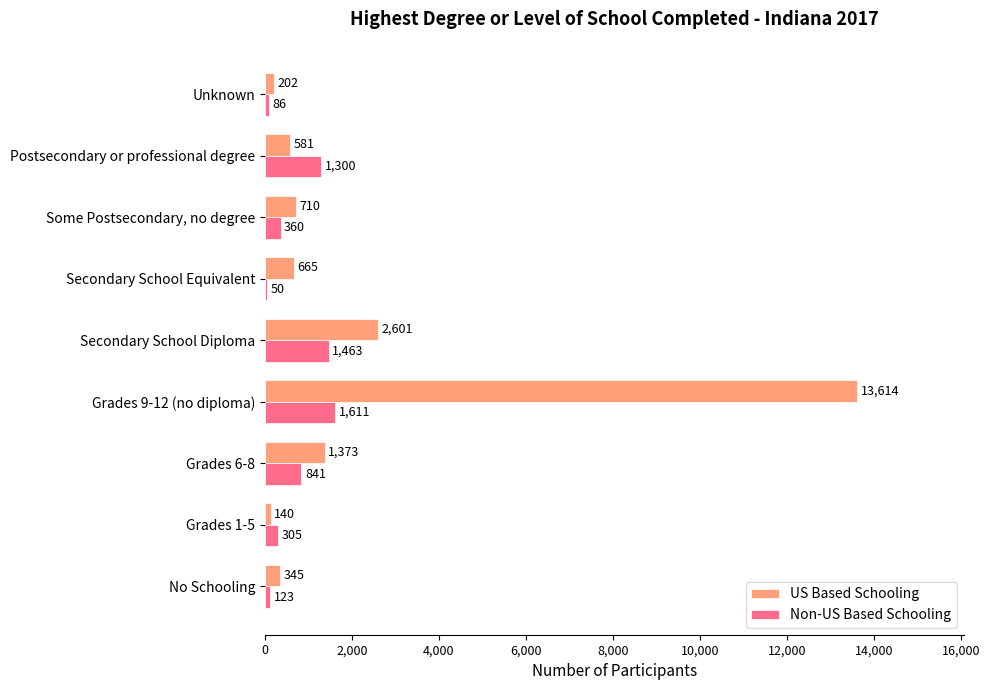

What value does the US Based Schooling series have at Some Postsecondary, no degree, to the nearest 10?

710